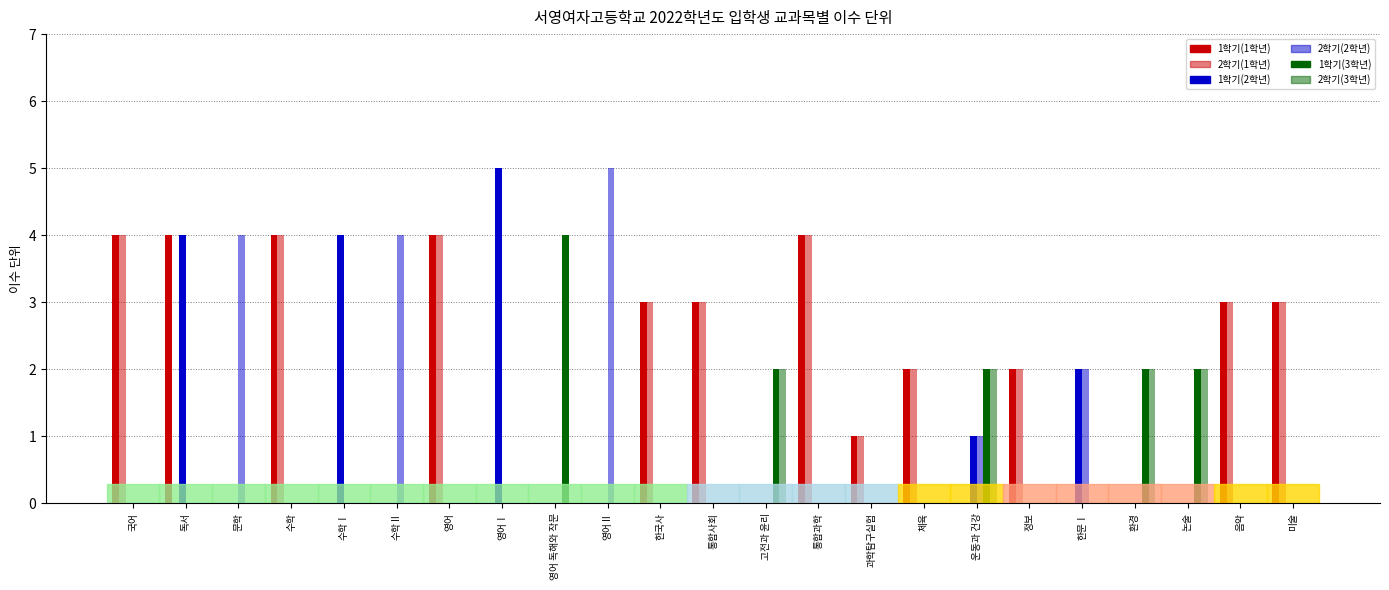

Reading left to right, extract all data points from this chart.

1학기(1학년): 4	4	0	4	0	0	4	0	0	0	3	3	0	4	1	2	0	2	0	0	0	3	3
2학기(1학년): 4	0	0	4	0	0	4	0	0	0	3	3	0	4	1	2	0	2	0	0	0	3	3
1학기(2학년): 0	4	0	0	4	0	0	5	0	0	0	0	0	0	0	0	1	0	2	0	0	0	0
2학기(2학년): 0	0	4	0	0	4	0	0	0	5	0	0	0	0	0	0	1	0	2	0	0	0	0
1학기(3학년): 0	0	0	0	0	0	0	0	4	0	0	0	2	0	0	0	2	0	0	2	2	0	0
2학기(3학년): 0	0	0	0	0	0	0	0	0	0	0	0	2	0	0	0	2	0	0	2	2	0	0